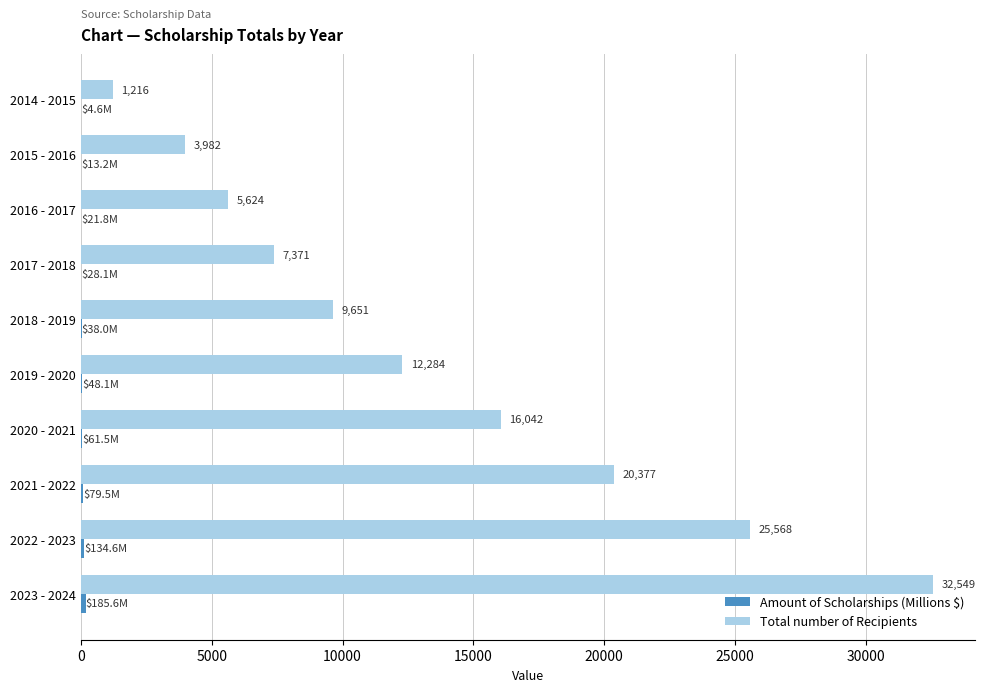

Which series has the largest total across all categories?

Total number of Recipients